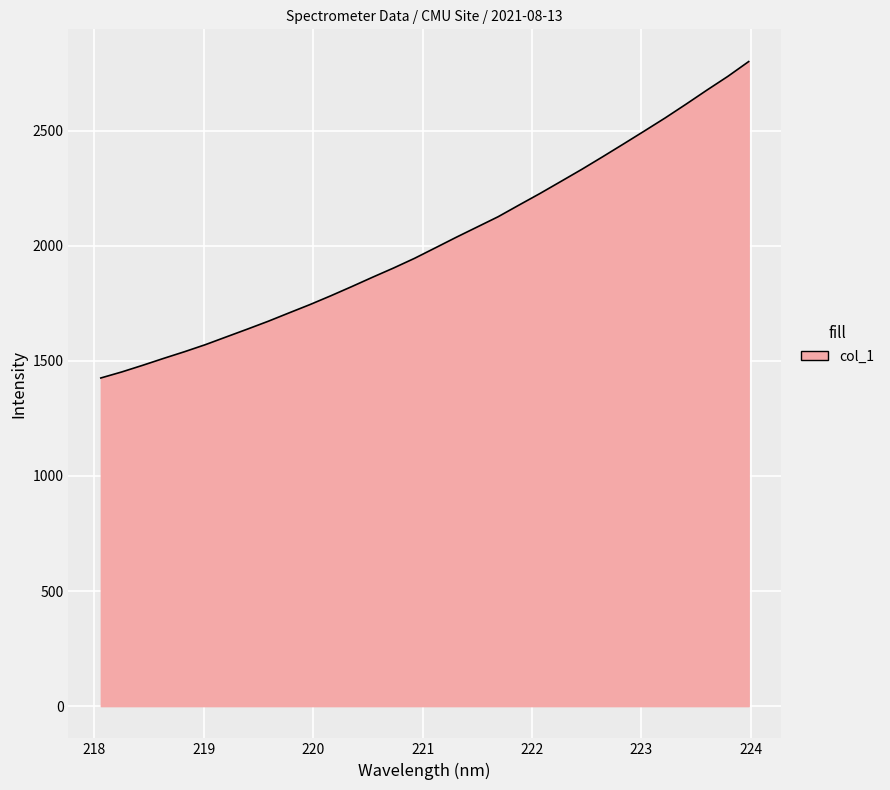

What is the greatest value displayed?

2799.8